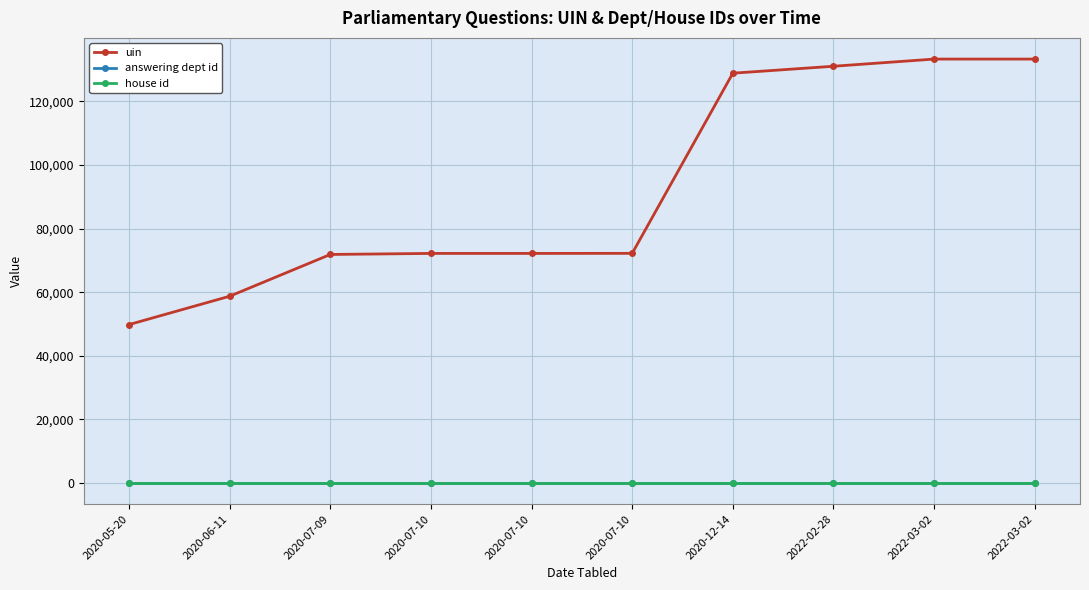

Is this an area chart (filled region under the line)?

No